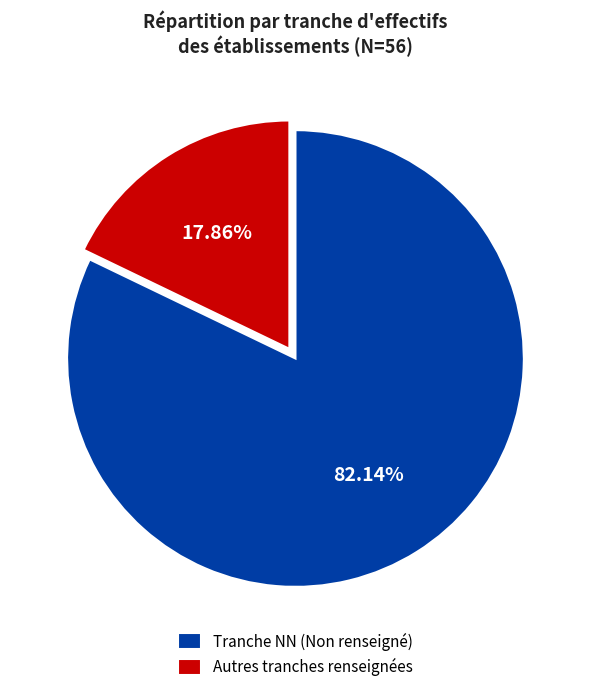

Which category has the smallest portion of the pie?

Autres tranches renseignées